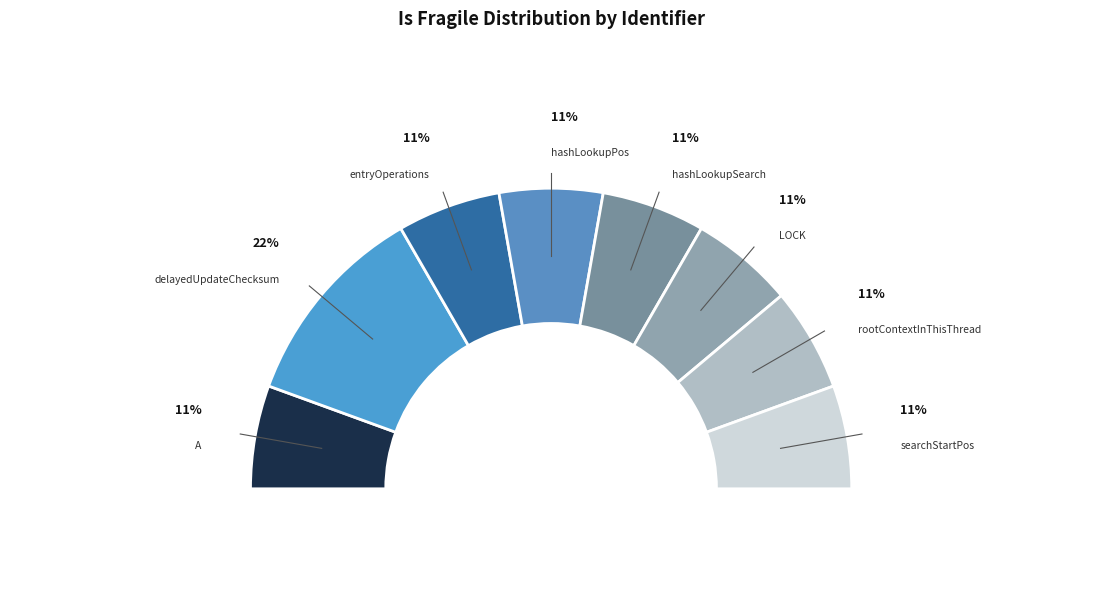

The sampleValue (not fragile) slice represents 1% of the pie. True or false?

False